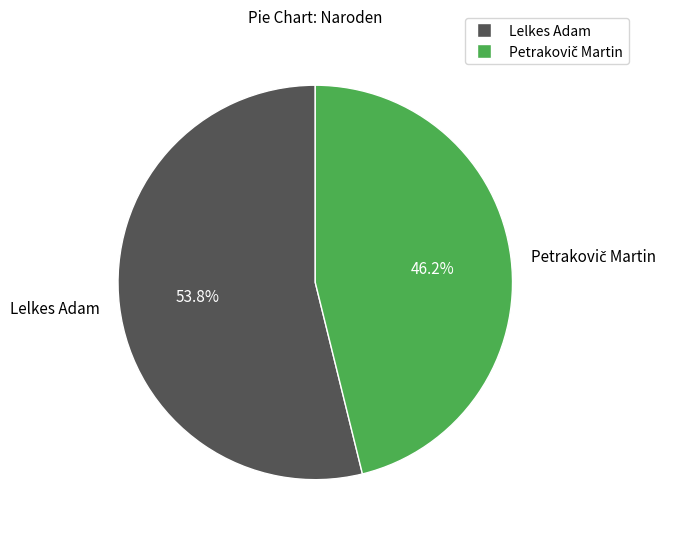

How much of the chart is everything except Lelkes Adam?

46.2%